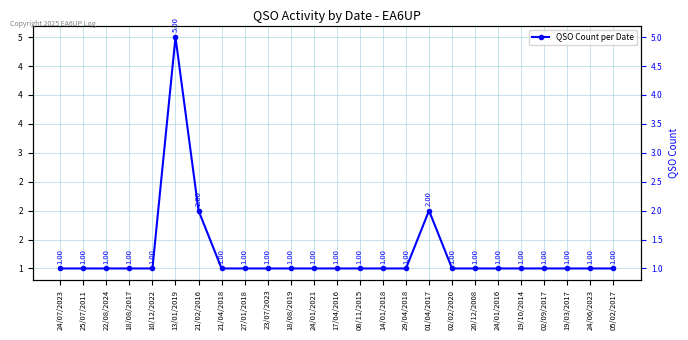

How many lines are shown in the chart?

1